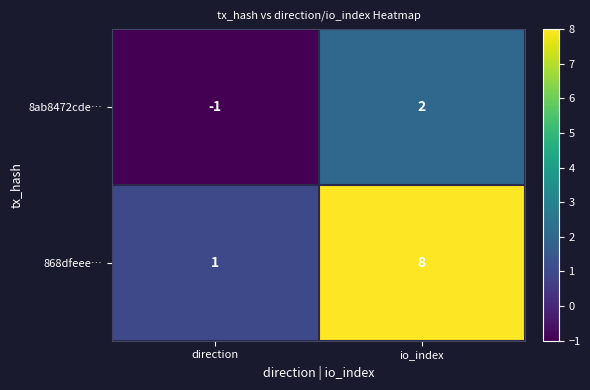

Reading left to right, what are all the values shown in this chart?

8ab8472cde…: direction=-1	io_index=2
868dfeee…: direction=1	io_index=8